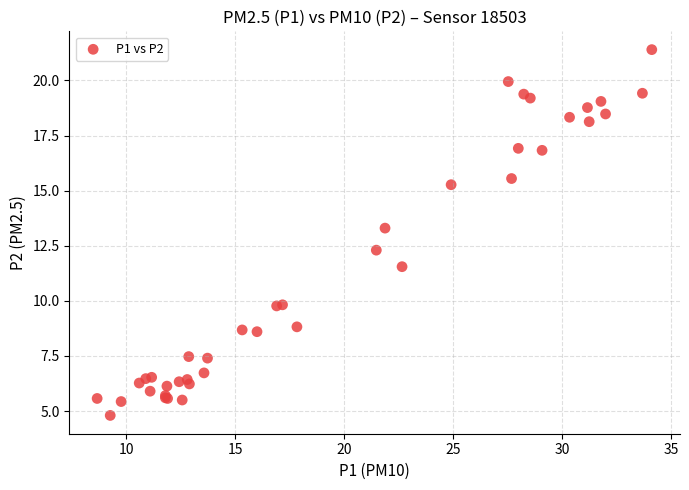

What Y value in the scatter plot is closest to 13?

13.3